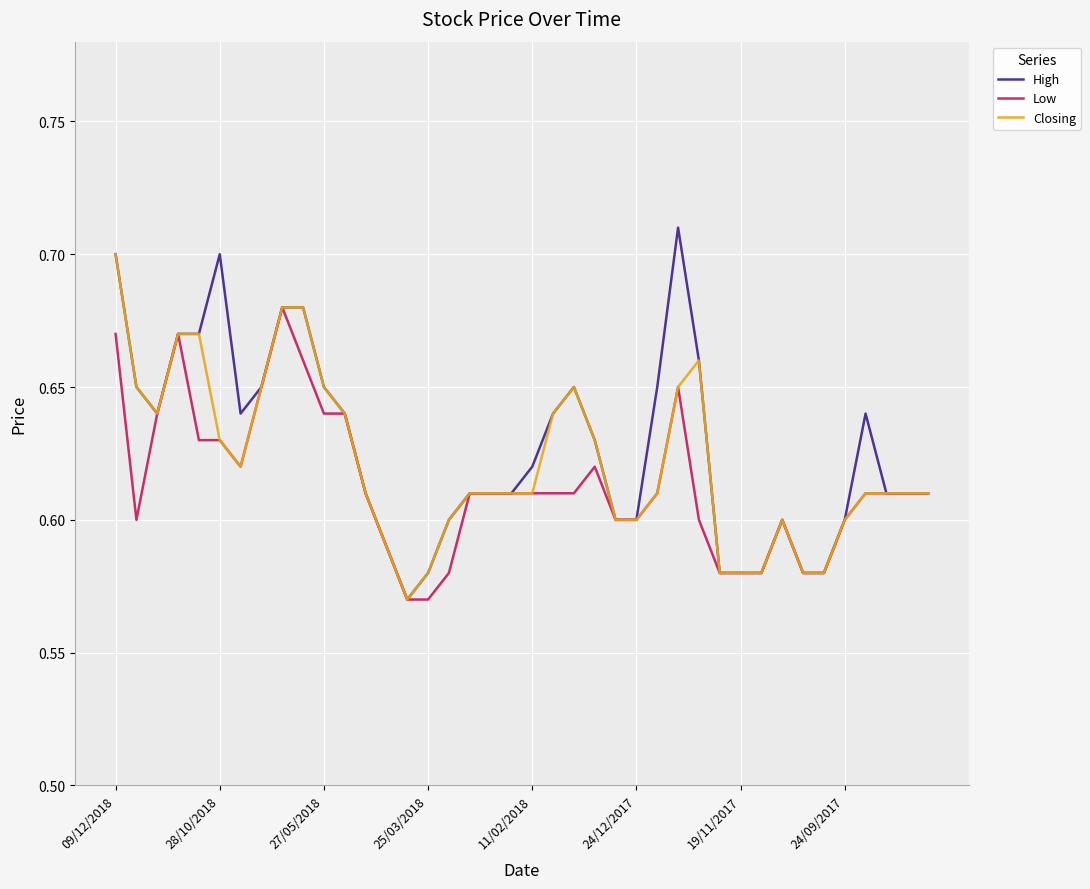

Which series has the largest range (max minus min)?

High